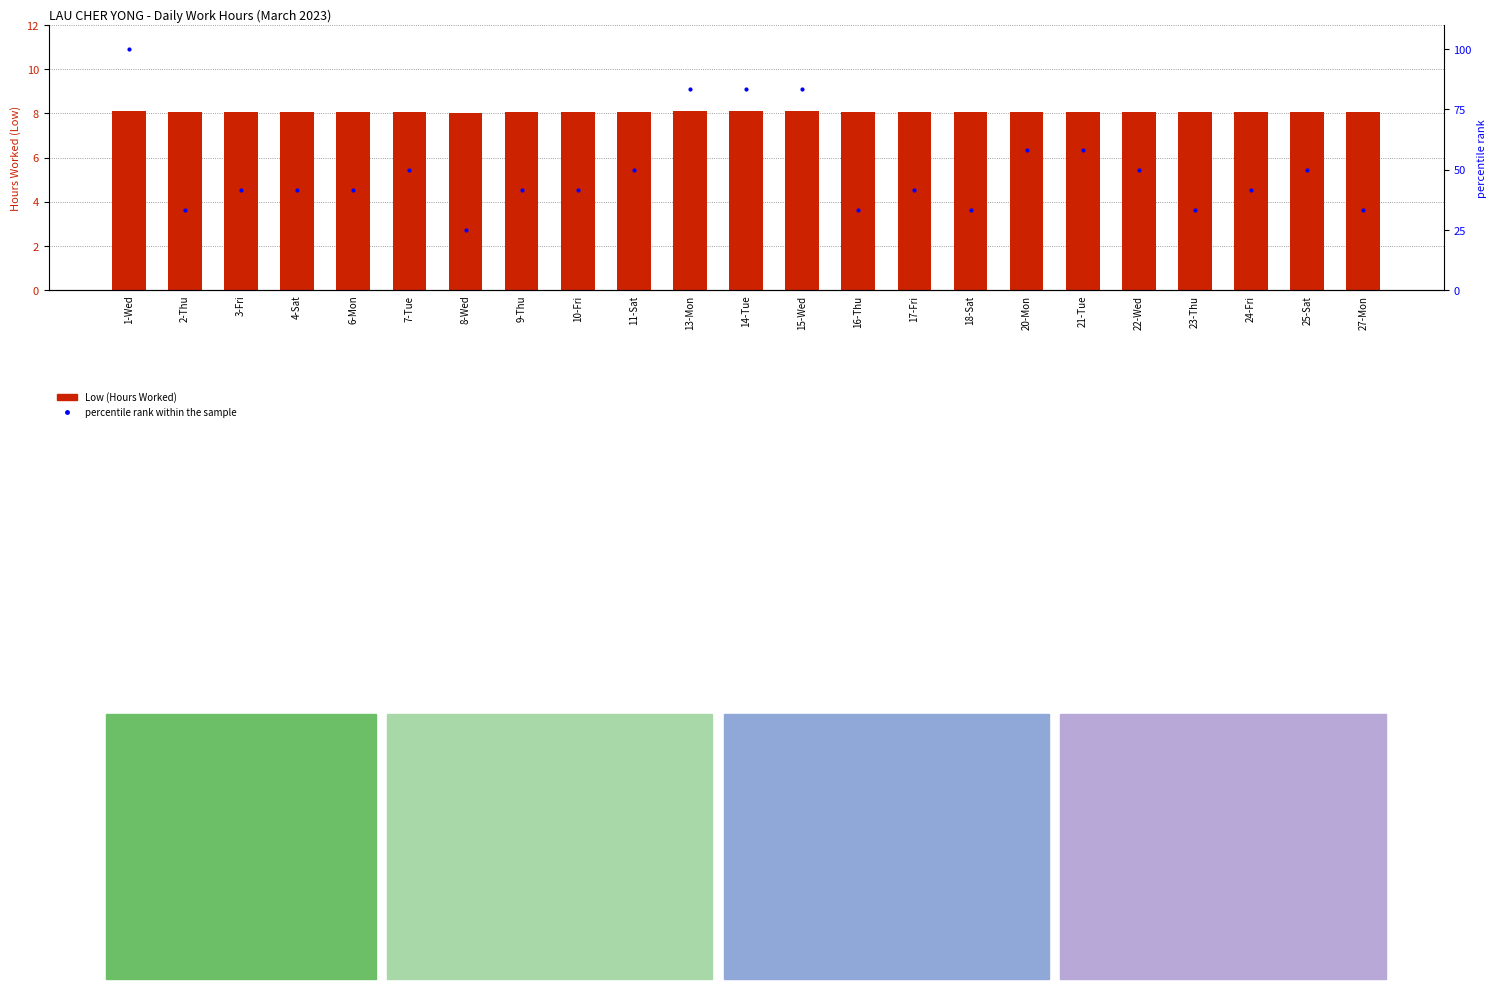

Which series has the largest total across all categories?

percentile rank within the sample